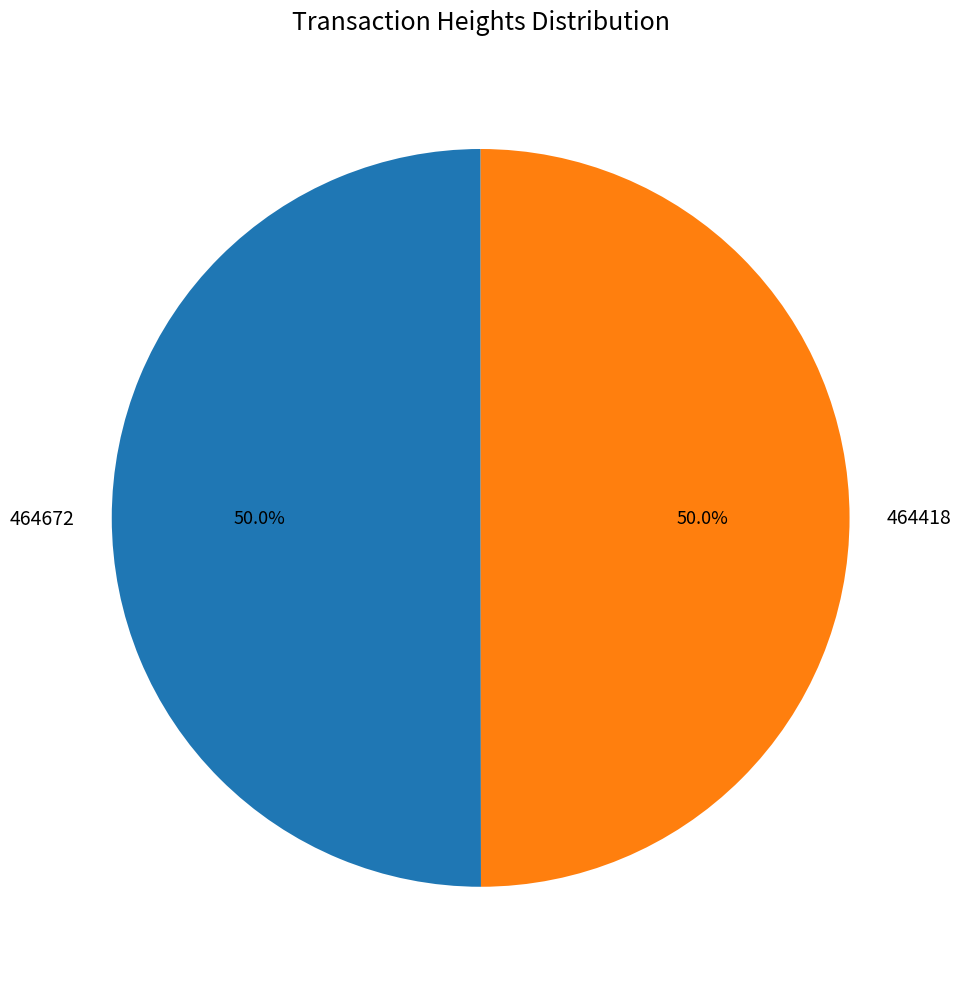

What percentage is NOT represented by 464672?

50.0%